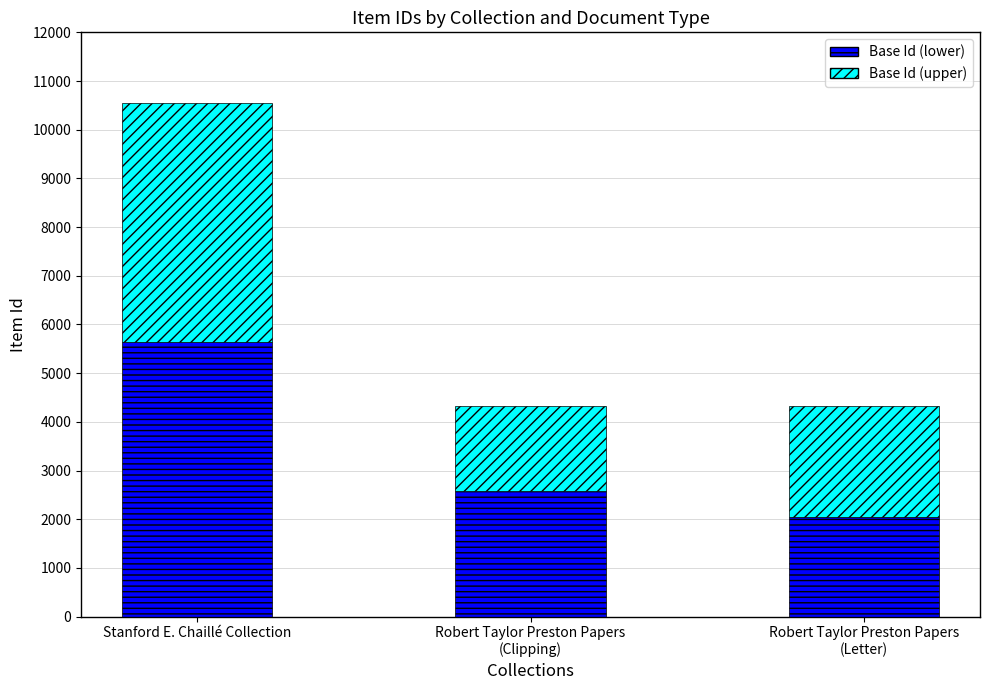

What is the difference between the maximum and second lowest values in the Base Id (lower) series?

3067